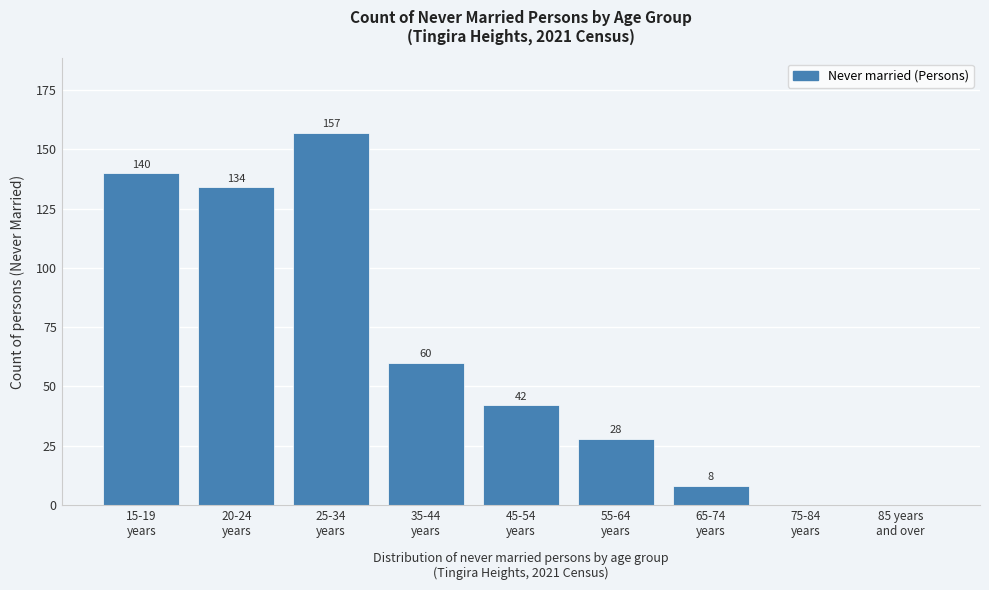

What is the maximum value shown in the chart?

157